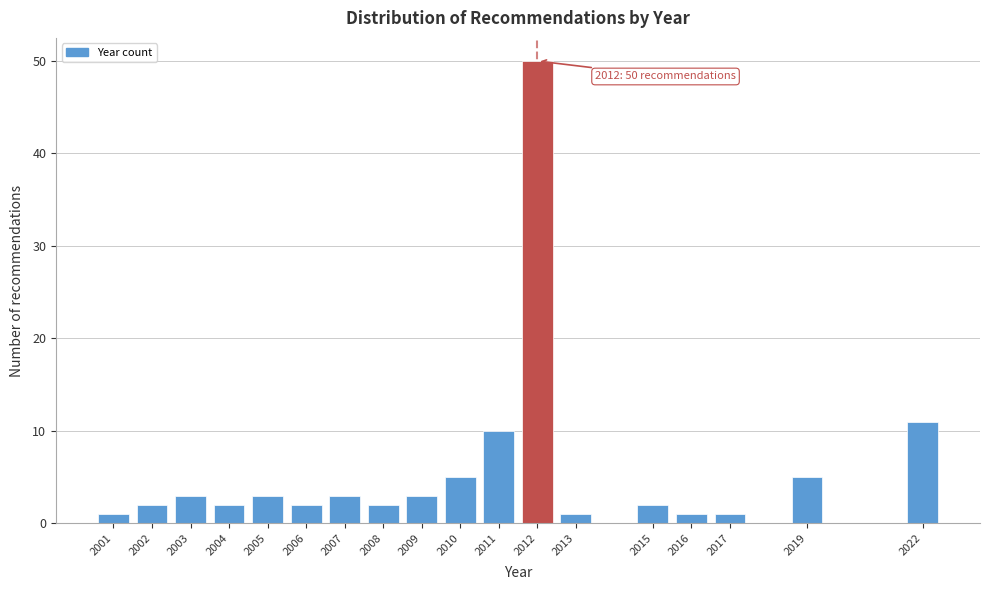

Reading right to left, extract all data points from this chart.

11	5	1	1	2	1	50	10	5	3	2	3	2	3	2	3	2	1